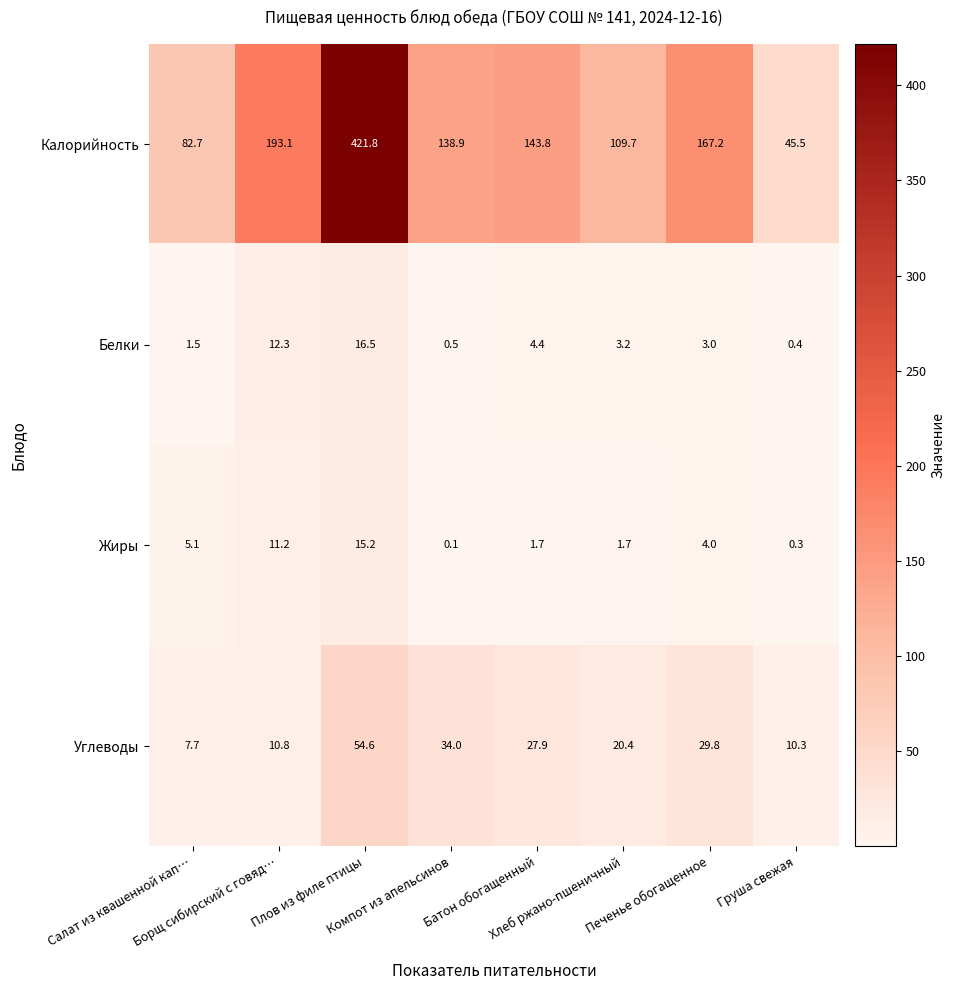

What is the highest value of the Белки series?

16.5